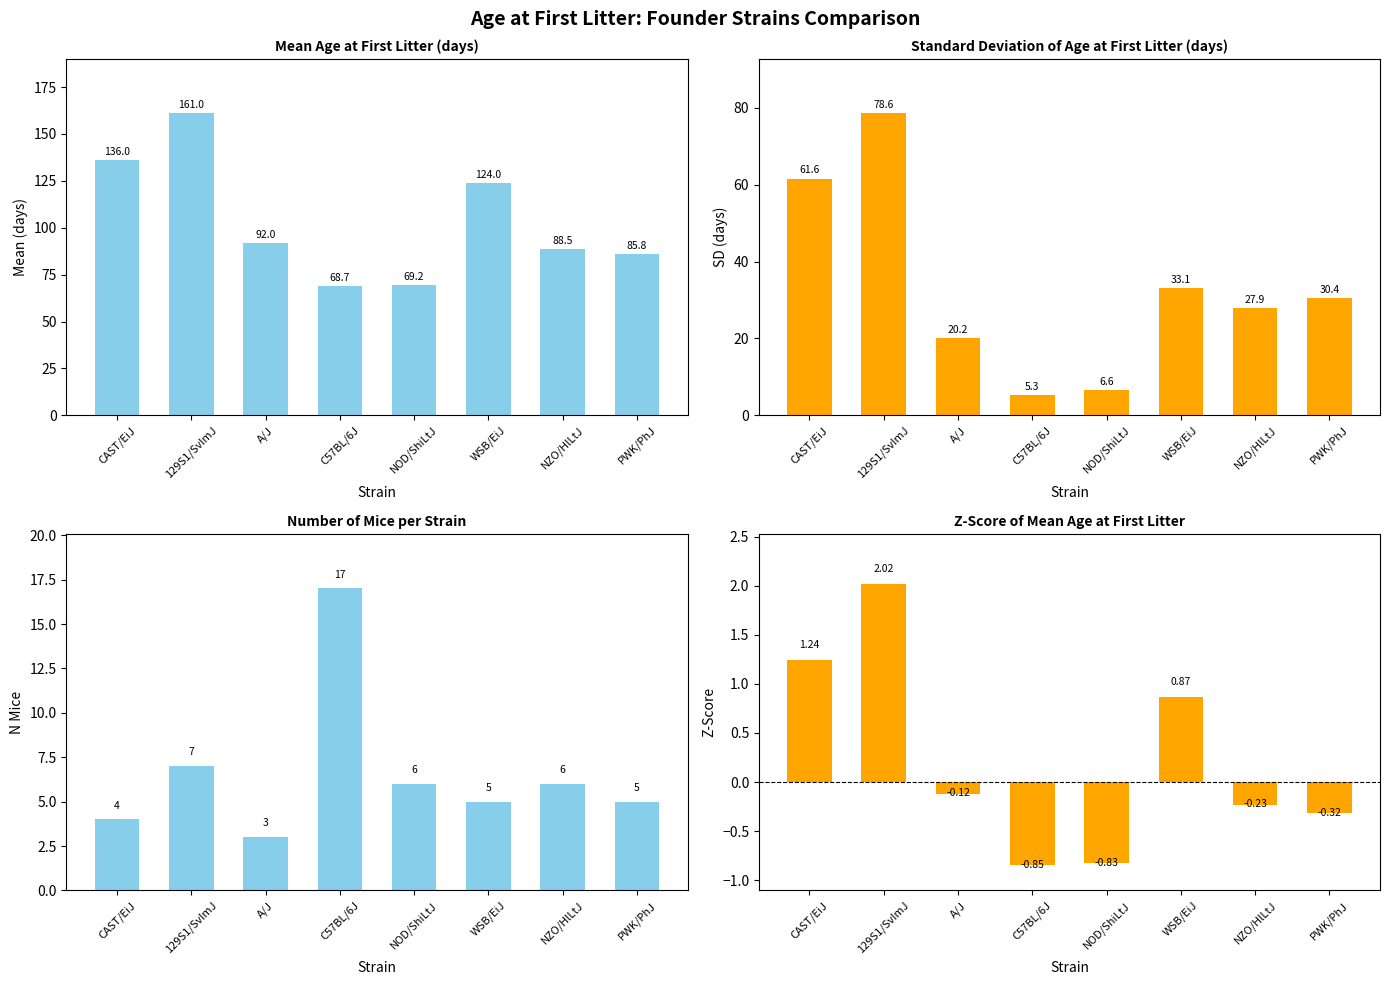

Between 129S1/SvImJ and WSB/EiJ, which is larger?

129S1/SvImJ